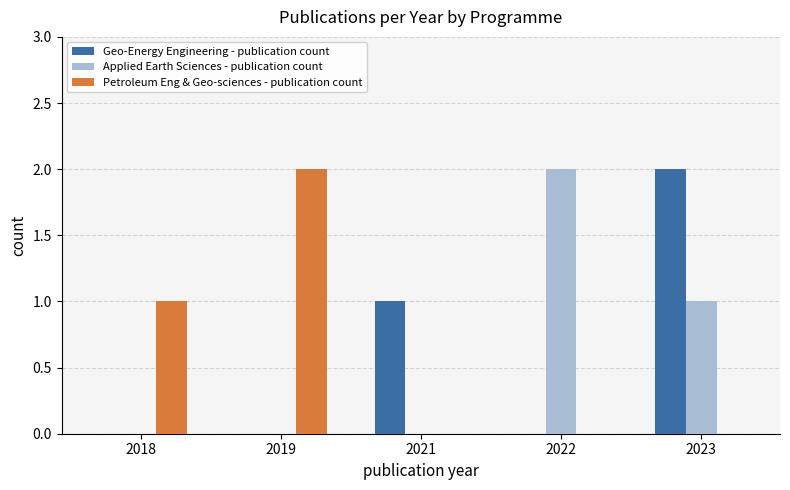

At which category is the sum across all series the highest?

2023